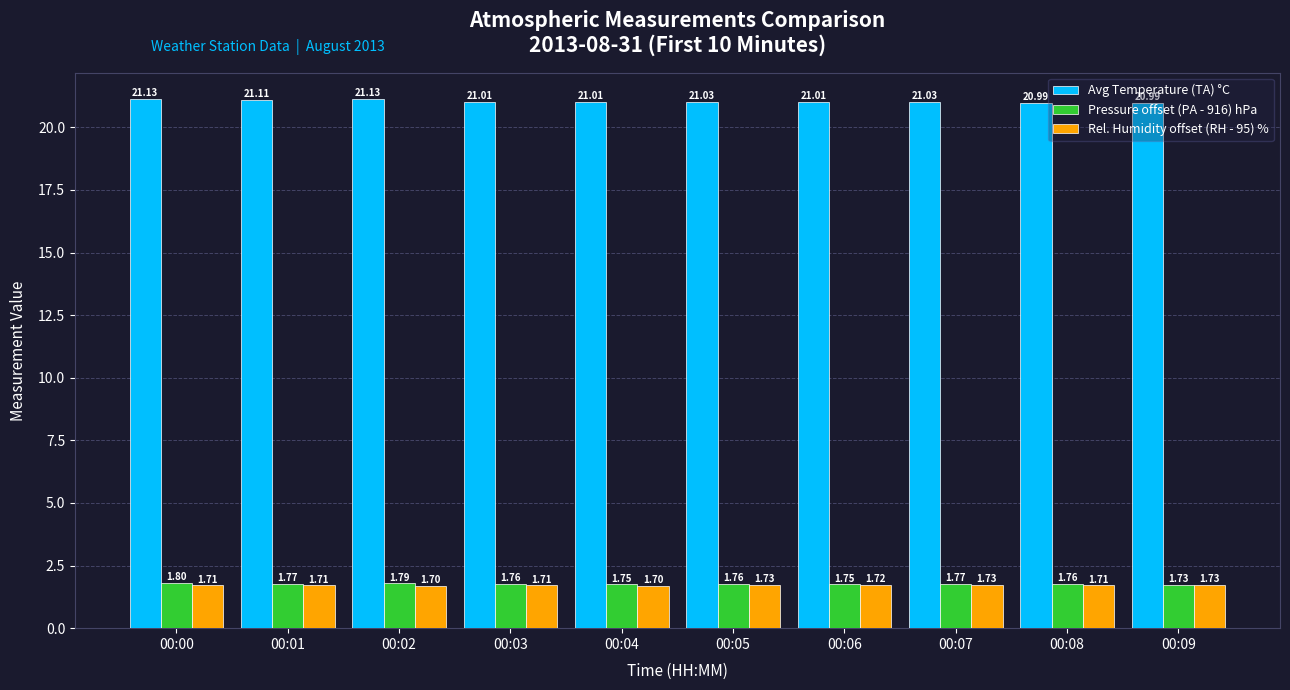

How many values in the Avg Temperature (TA) °C series are below 21?

2